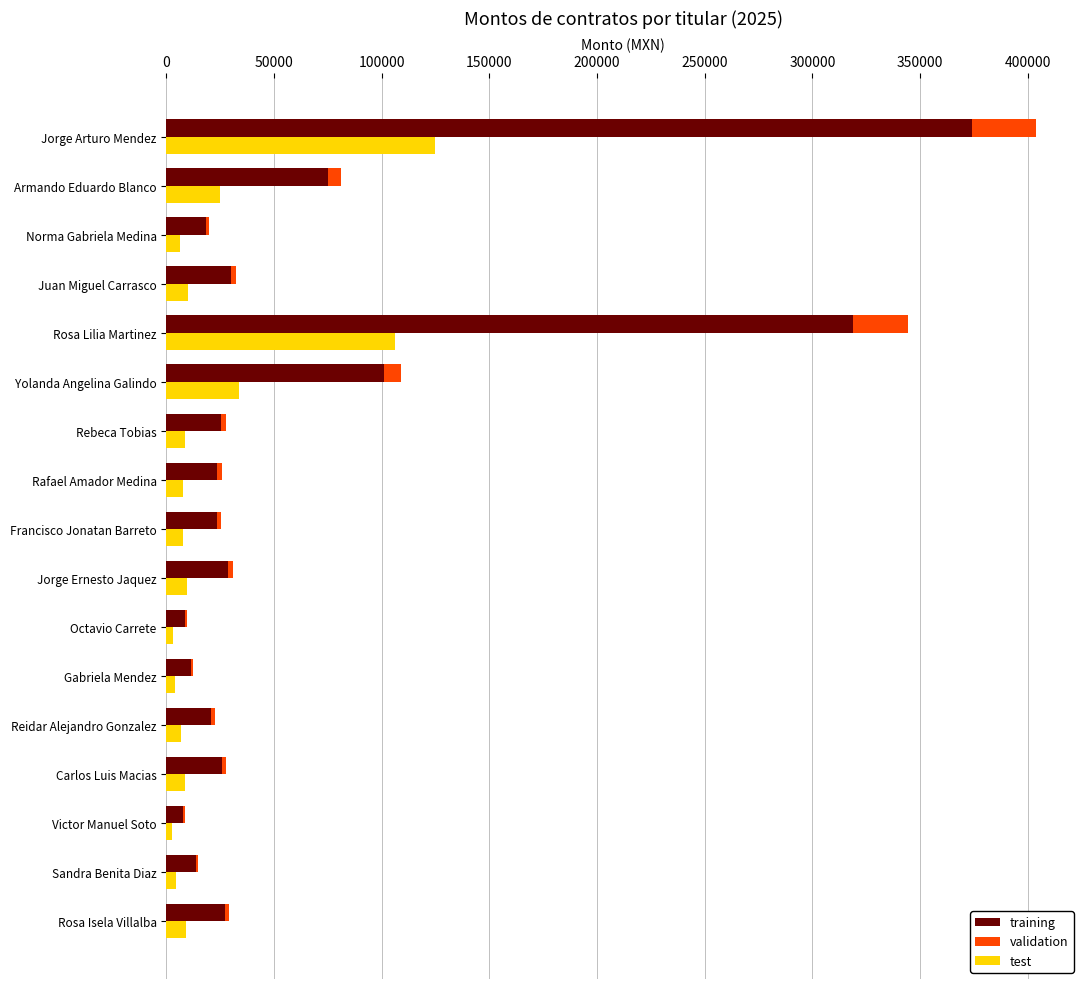

At how many categories does at least one series exceed 112771?

2